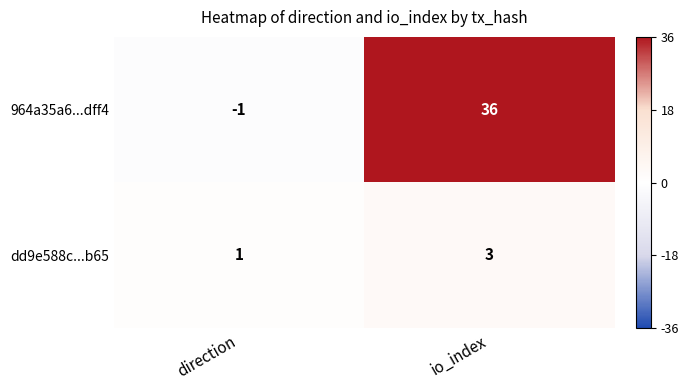

What is the minimum value shown in the chart?

-1